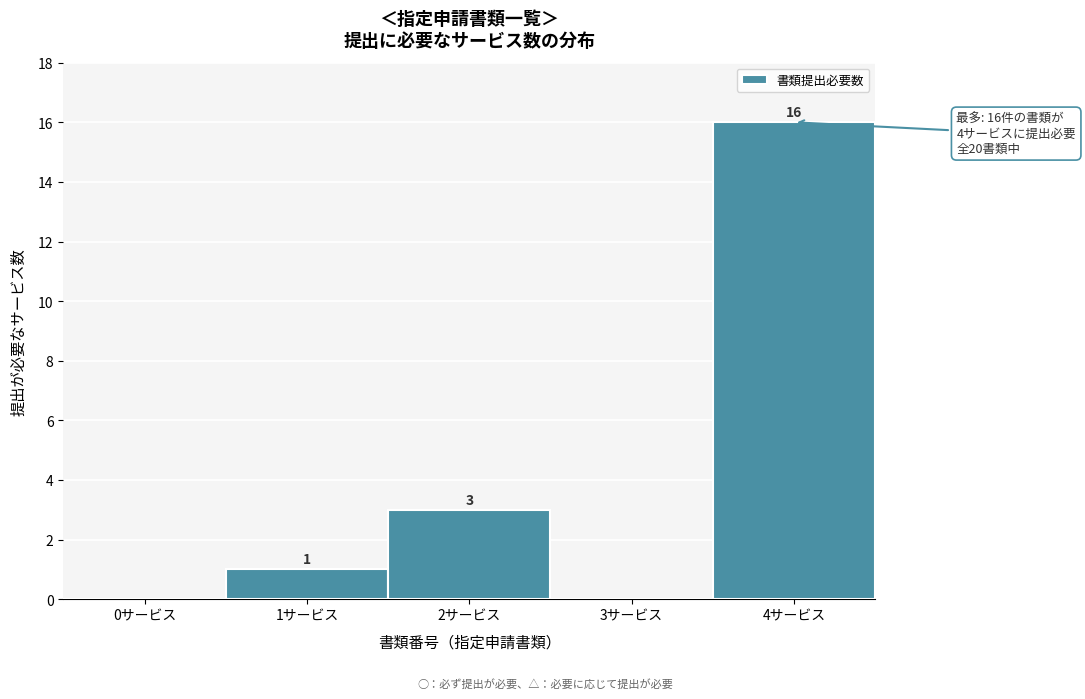

Which range on the x-axis has the tallest bar?

3.5 to 4.5